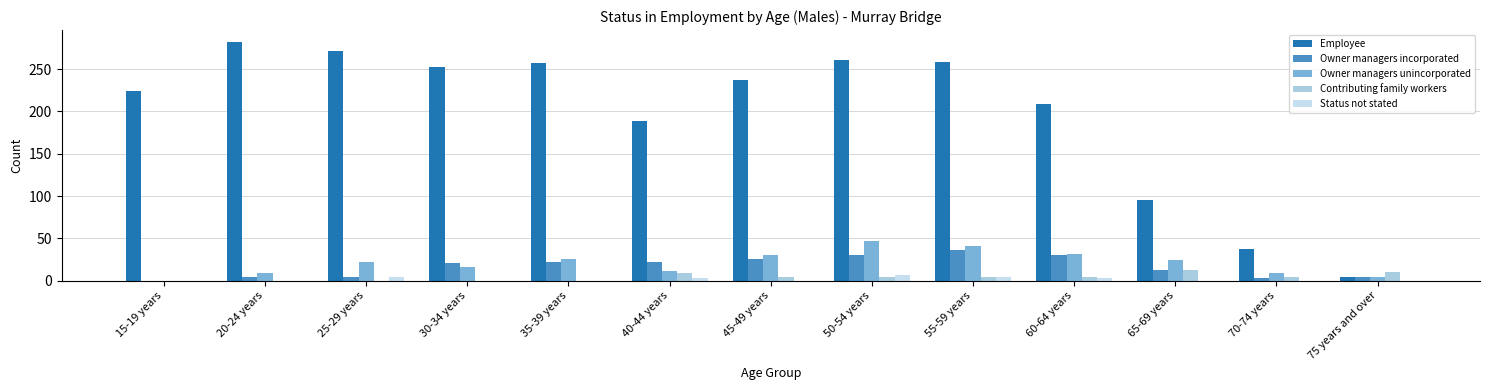

What is the total value across all series at 60-64 years?

279